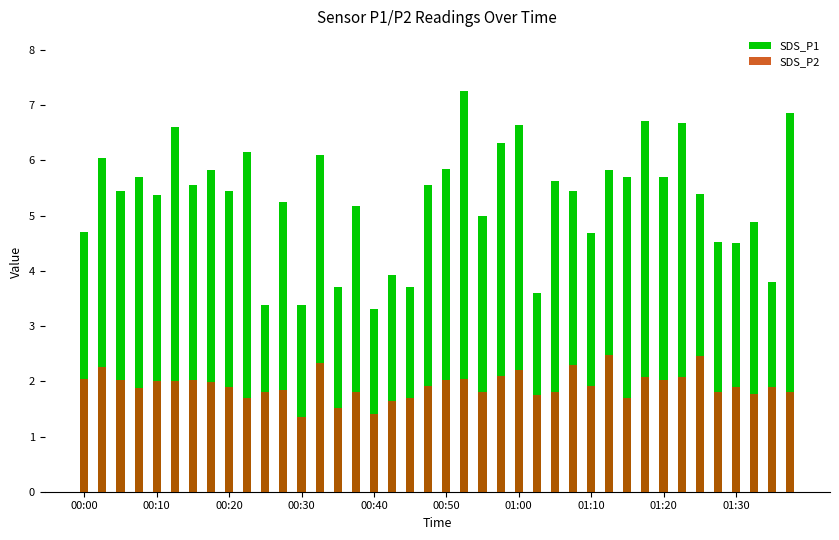

How many series are shown in this chart?

2